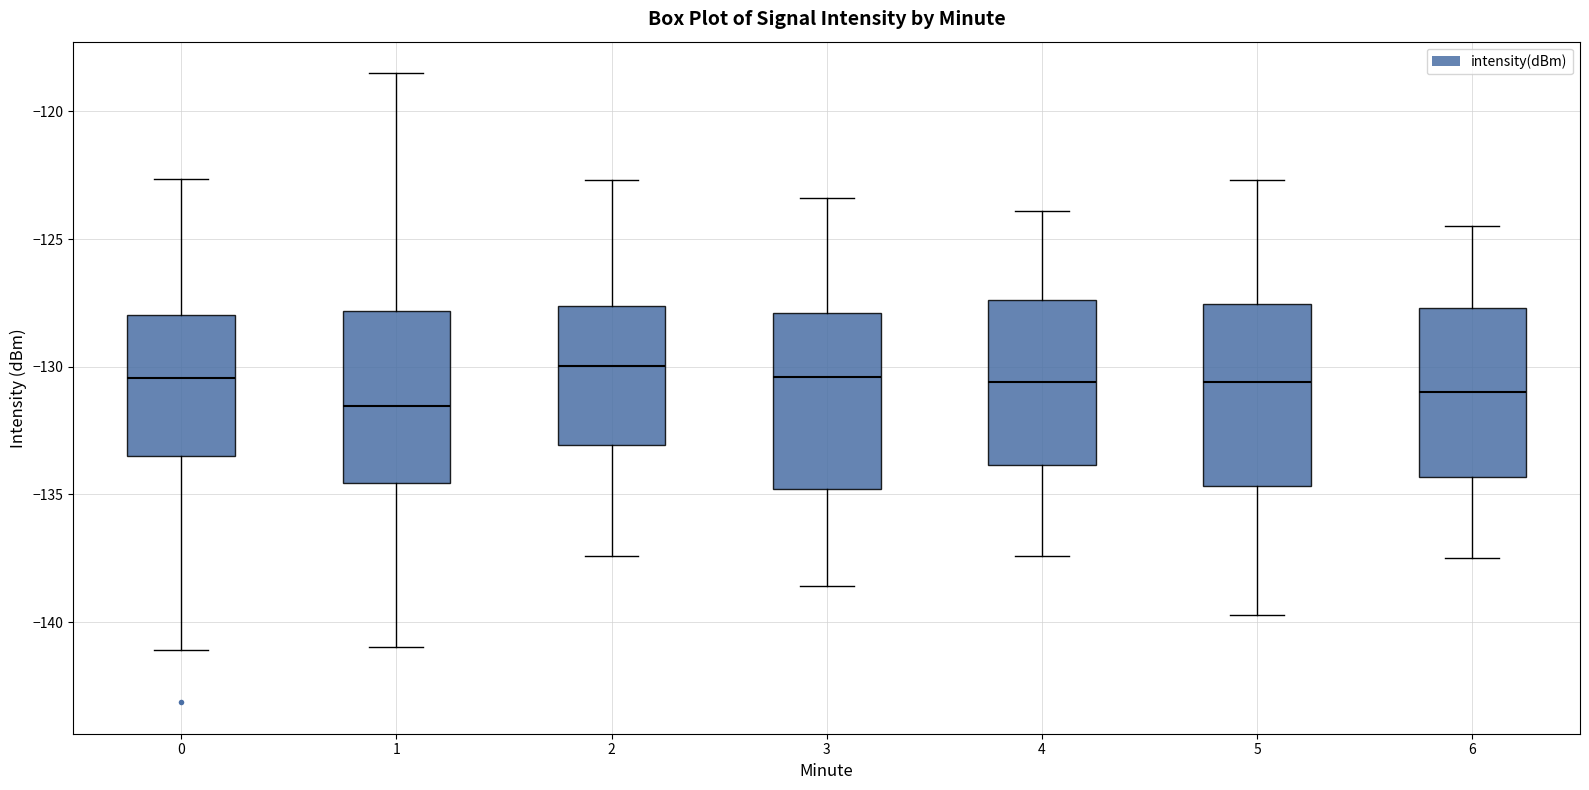

Where does the median line of the box at x = 2 sit on the y-axis? The values are not printed on the chart, so give them approximately, as read against the axis.

-130.0